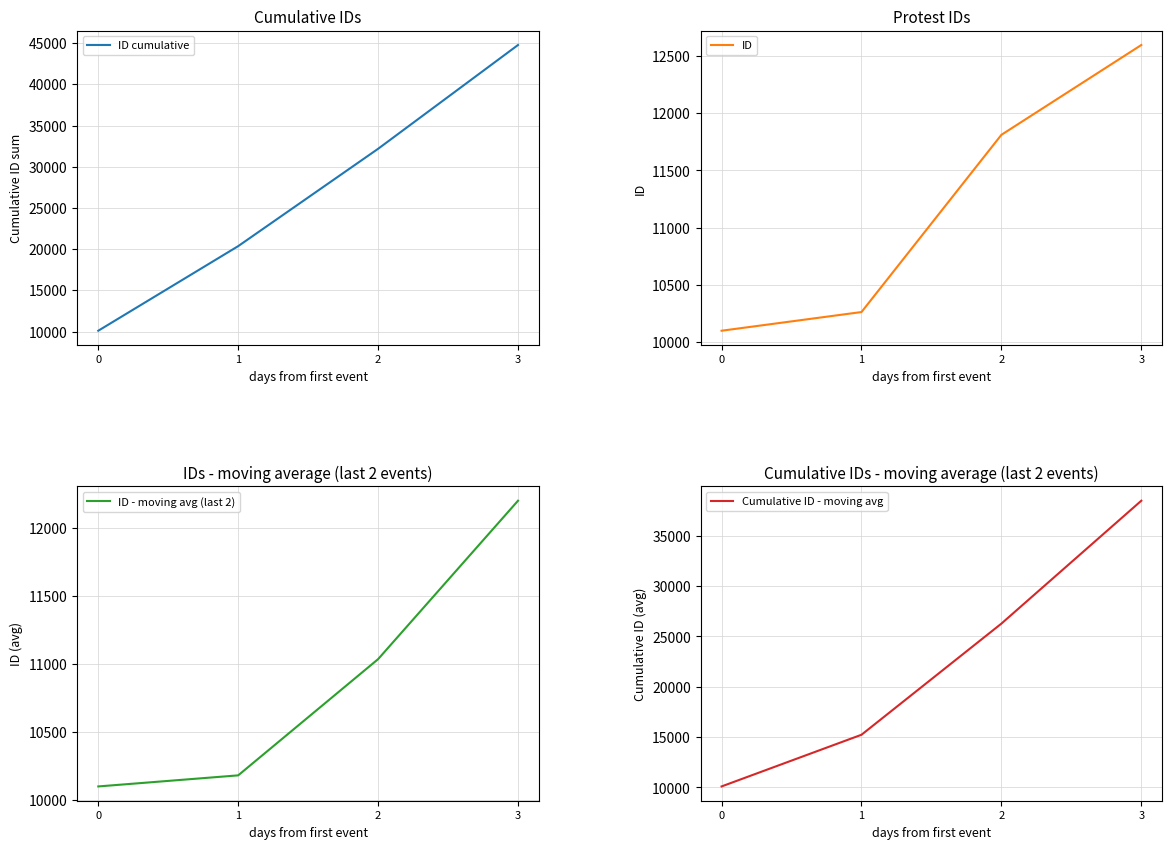

What is the value of the ID cumulative point at the 2nd from the left?

20365.0